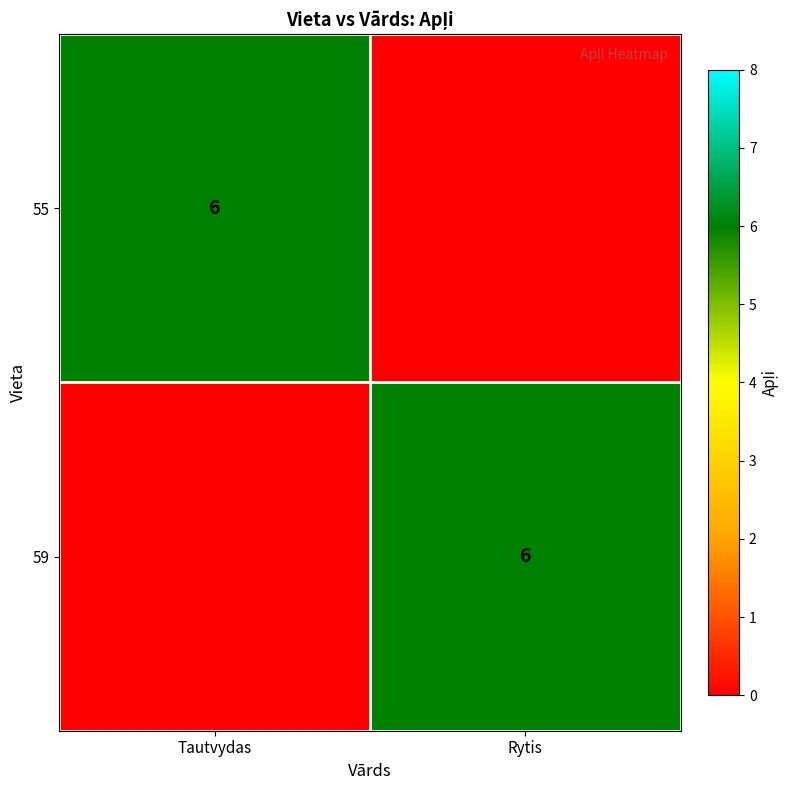

Rank the series at Rytis from highest to lowest value.

59, 55